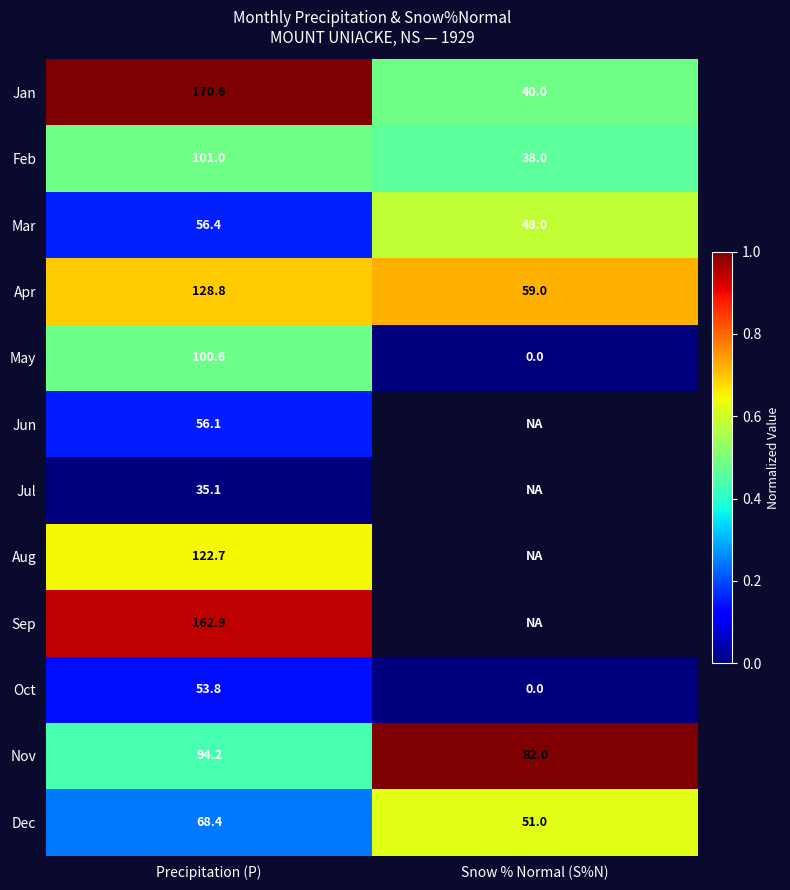

What value does the Apr series have at Snow % Normal (S%N)?

59.0